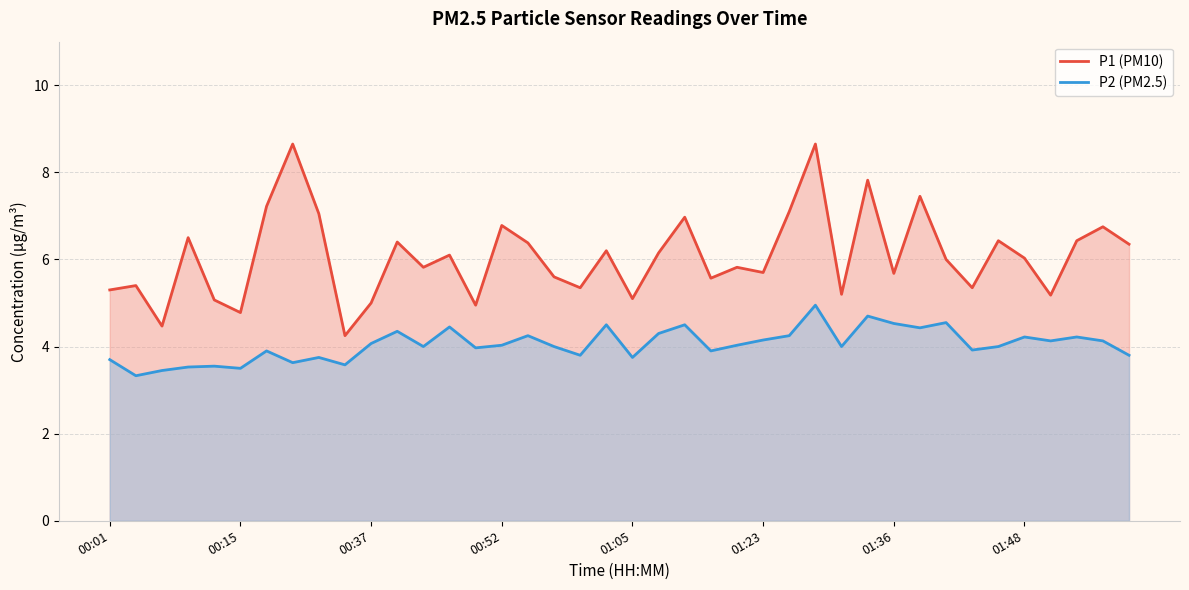

Is it true that P1 (PM10) equals 5.0 at 00:37?

True